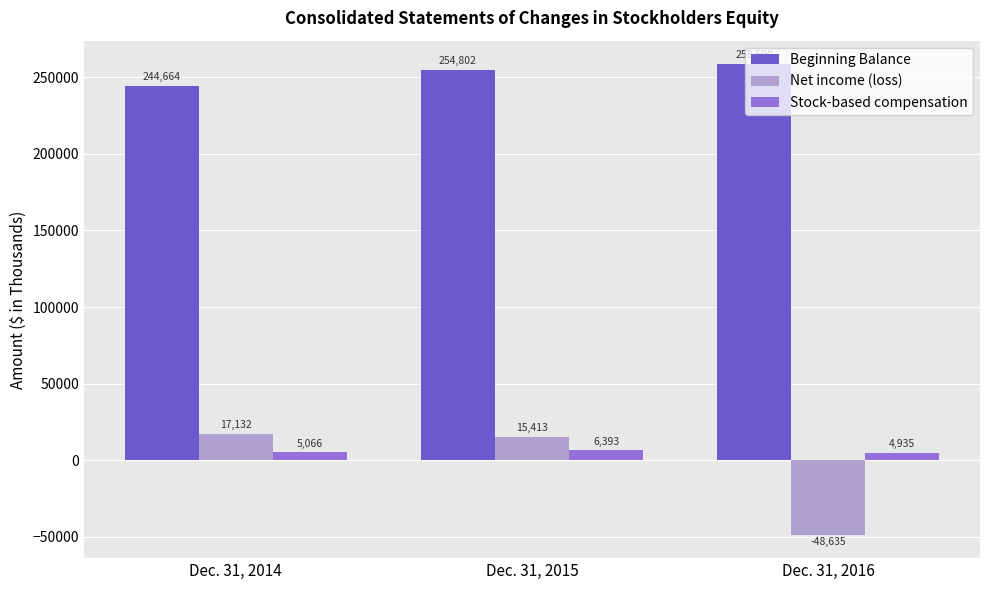

Is it true that Net income (loss) equals -48635 at Dec. 31, 2016?

True